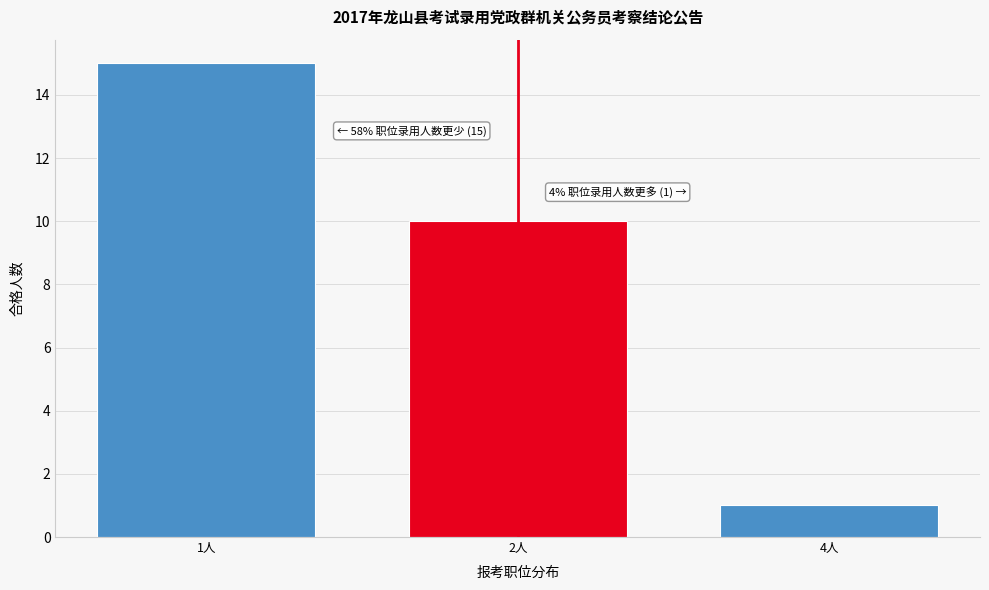

Reading left to right, what are all the values shown in this chart?

15	10	1